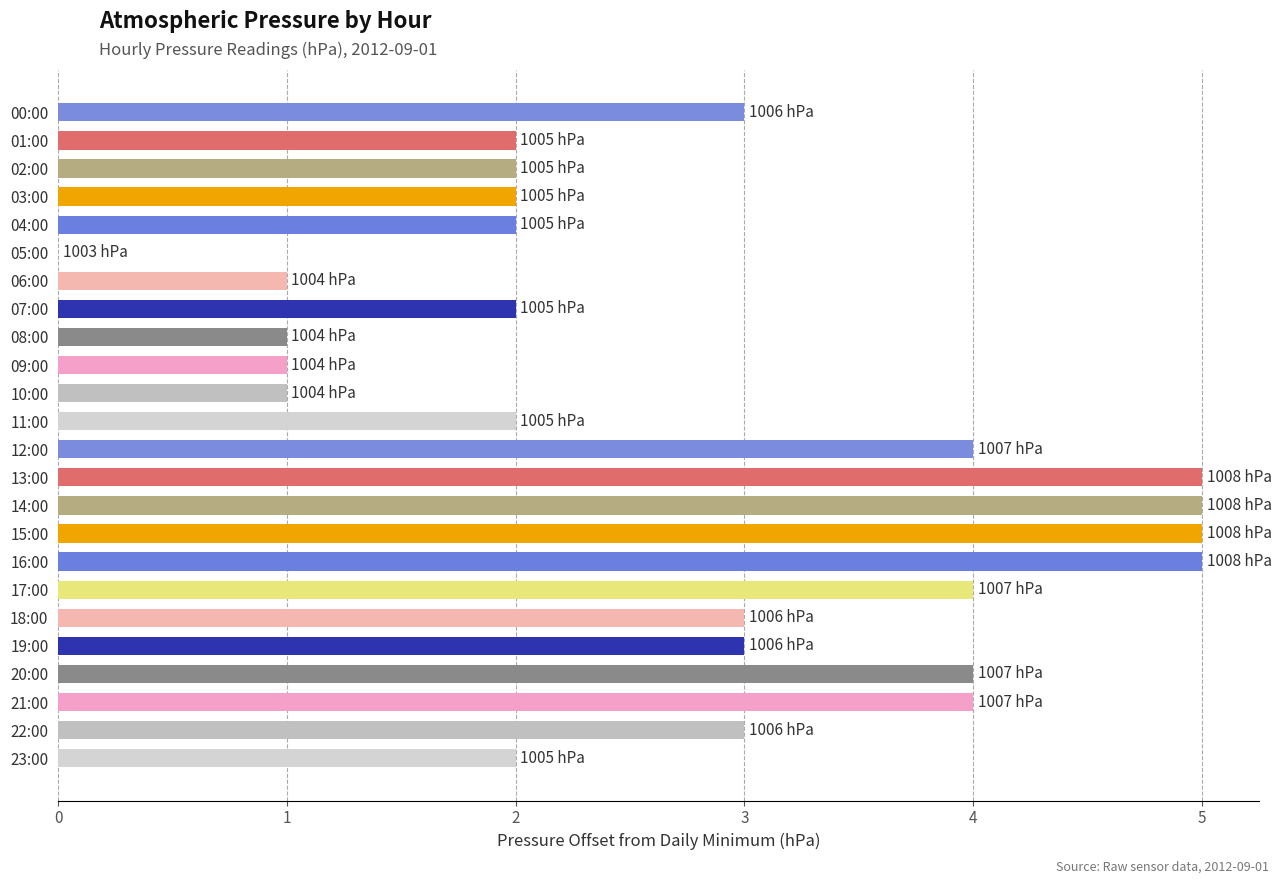

Between 08:00 and 15:00, which is larger?

15:00